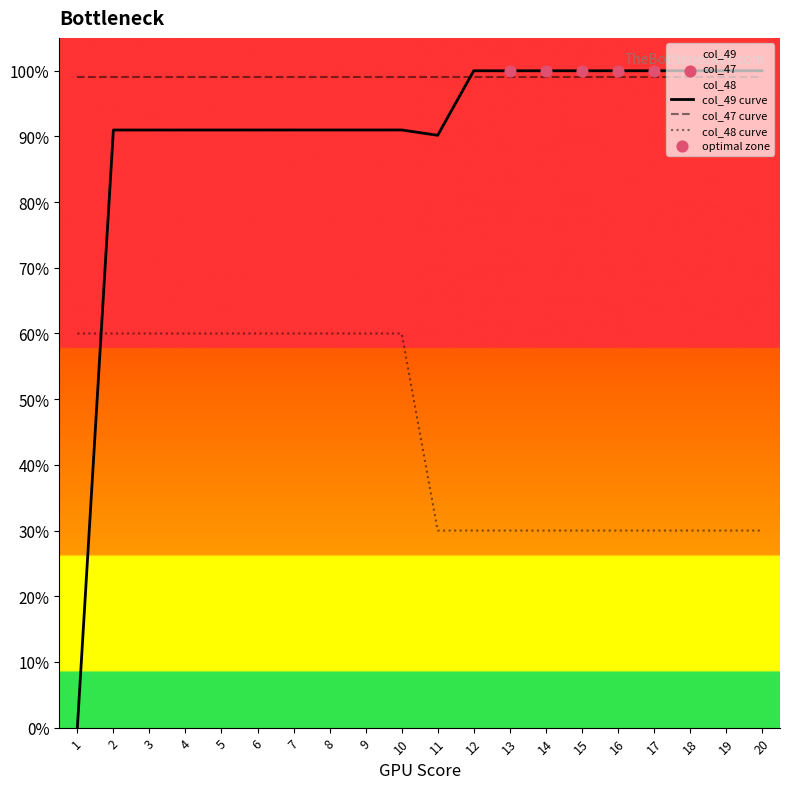

Which series contains the highest Y value?

col_49